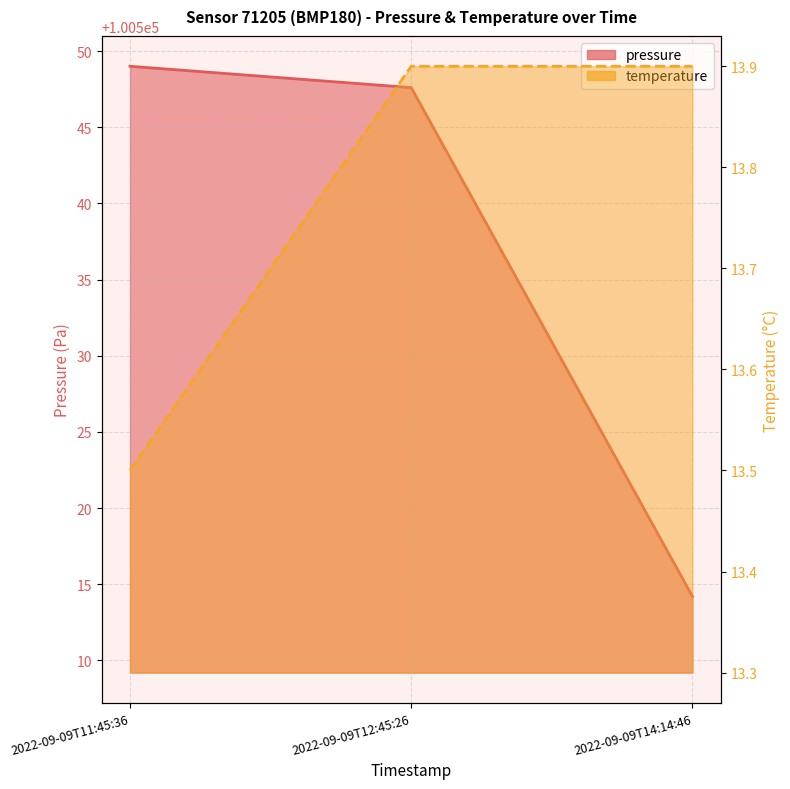

Reading left to right, transcribe all the data shown in this chart.

pressure: 2022-09-09T11:45:36=100549.0	2022-09-09T12:45:26=100547.6	2022-09-09T14:14:46=100514.2
temperature: 2022-09-09T11:45:36=13.5	2022-09-09T12:45:26=13.9	2022-09-09T14:14:46=13.9